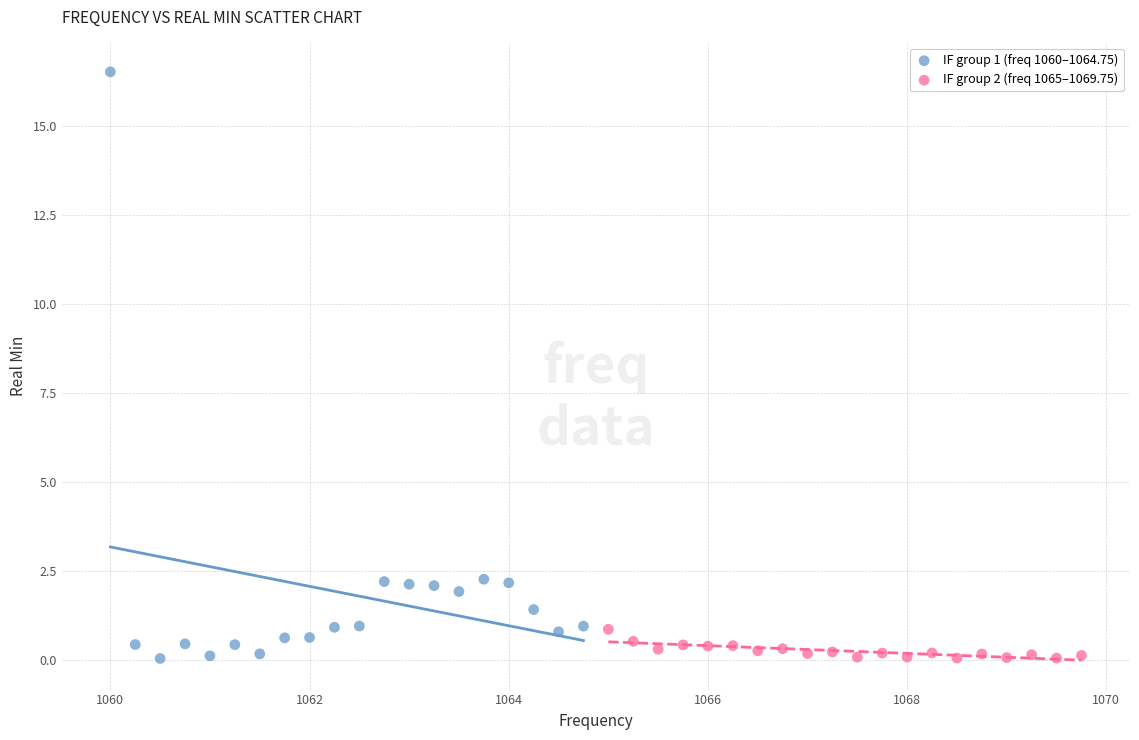

Which series contains the highest Y value?

IF group 1 (freq 1060–1064.75)